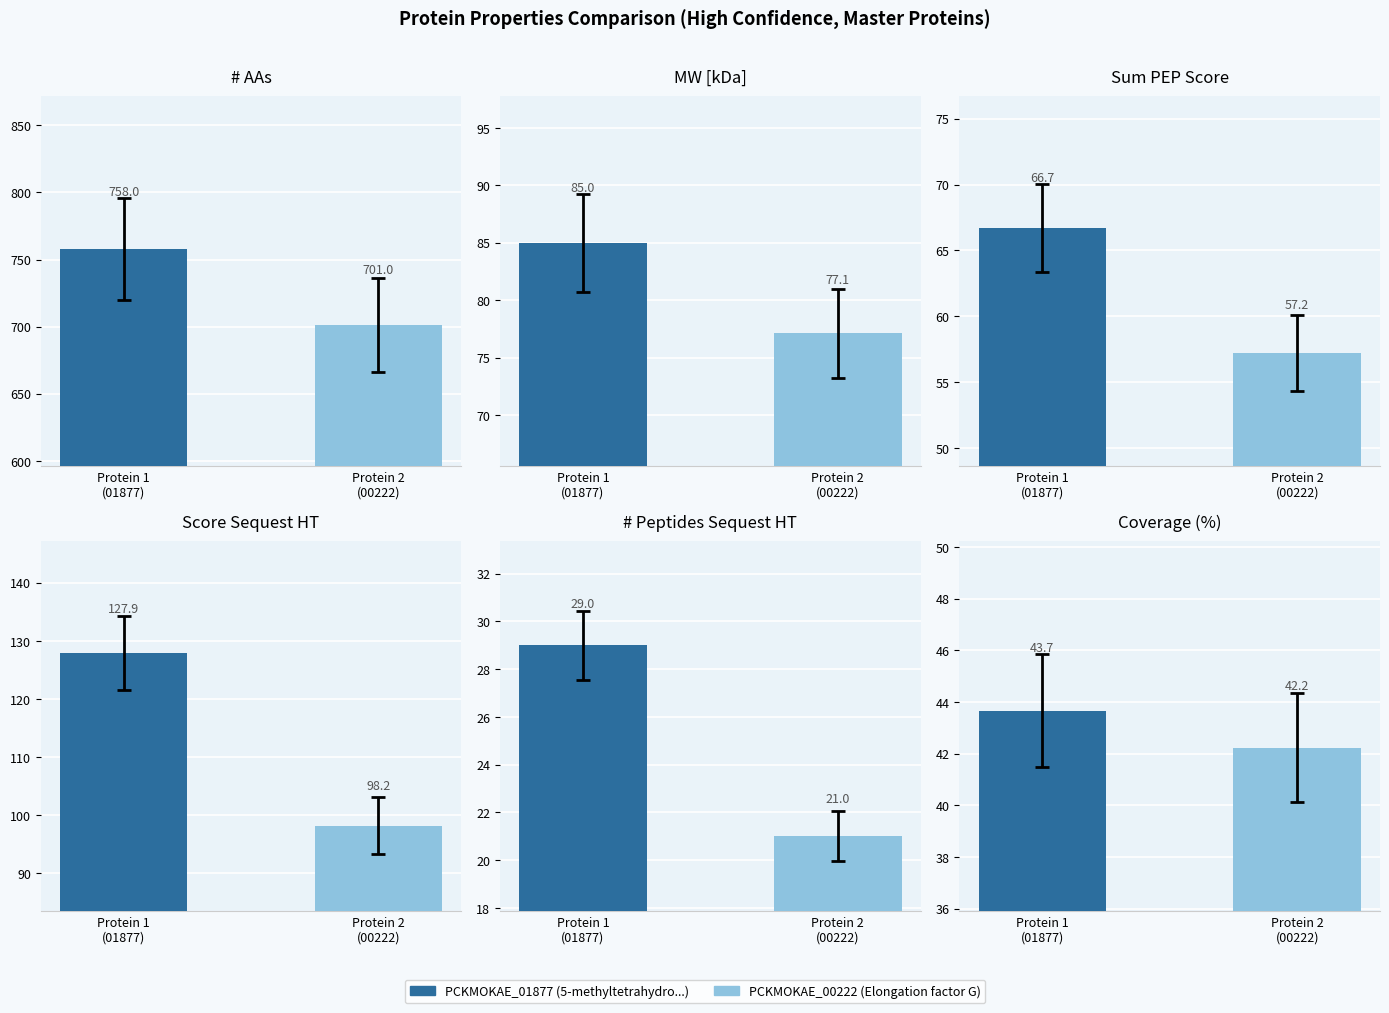

What is the average value of the Score Sequest HT series?

113.1